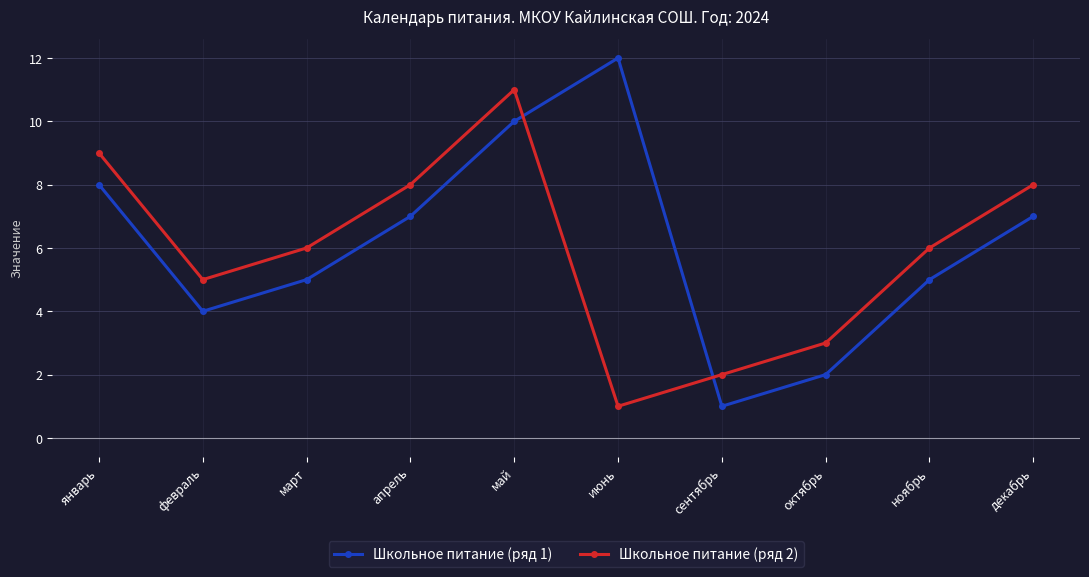

True or false: Школьное питание (ряд 2) has a value of 5 at апрель.

False